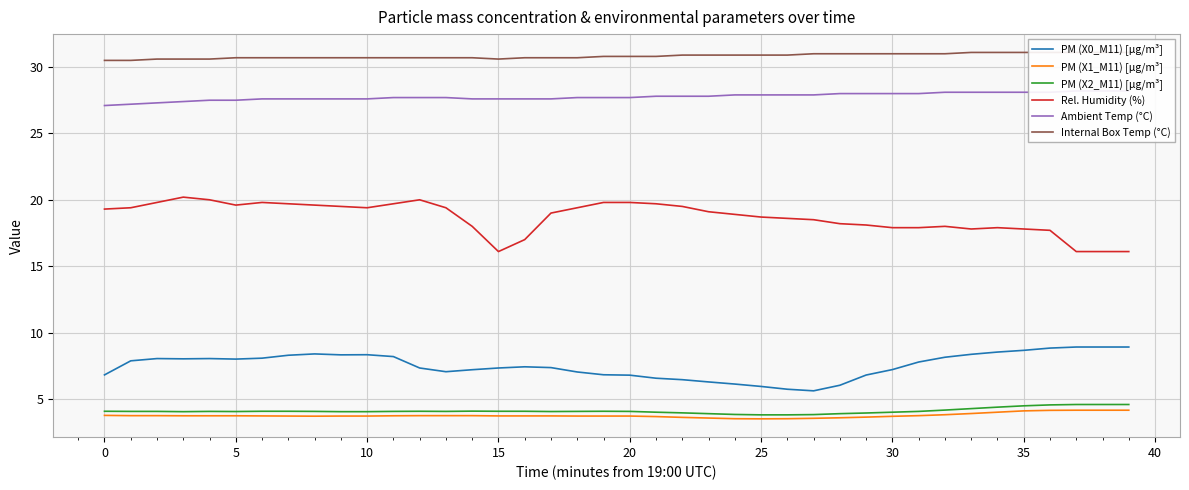

True or false: PM (X0_M11) [µg/m³] has a value of 9.5 at 30.

False